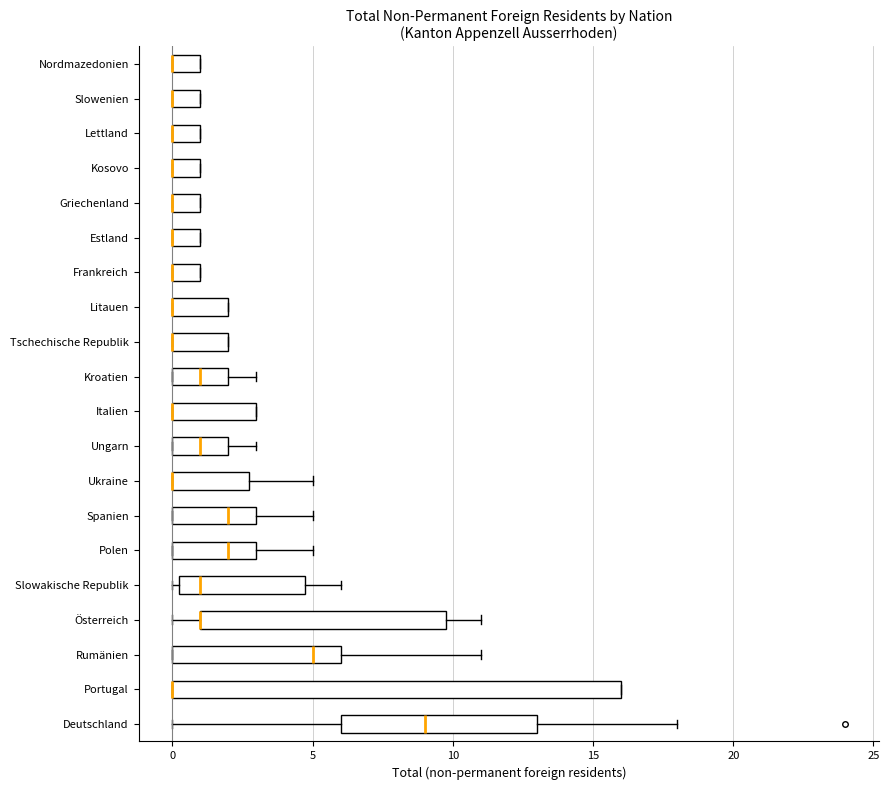

Where is the left edge of the box for Deutschland on the x-axis? The values are not printed on the chart, so give them approximately, as read against the axis.

6.0